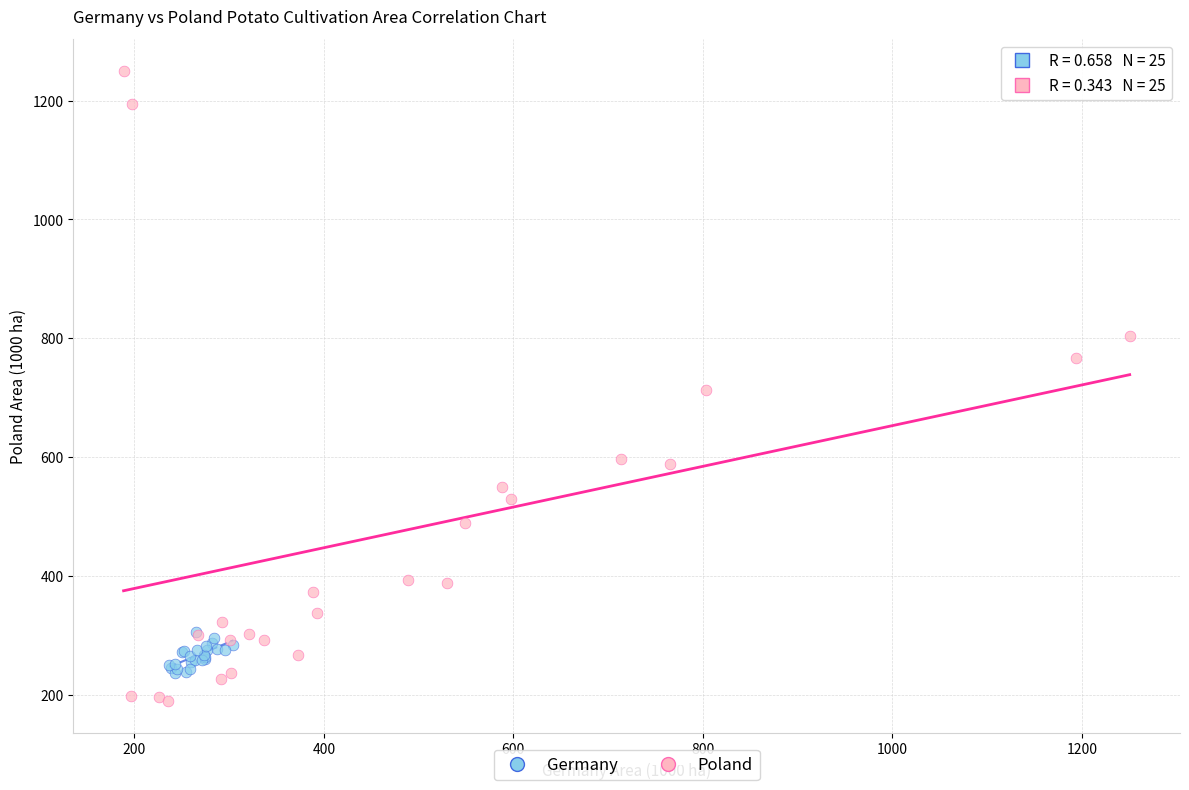

Which series contains the highest Y value?

Poland